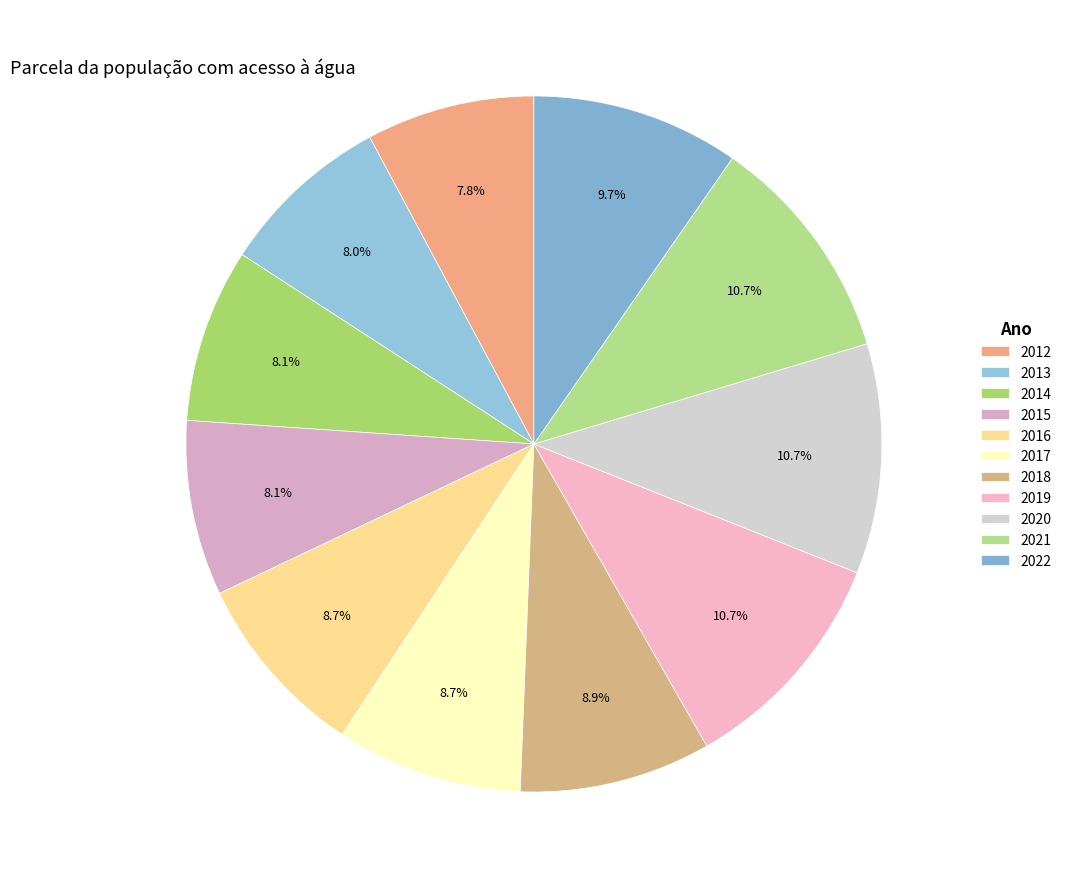

What percentage is the 2013 slice, to the nearest percent?

8%